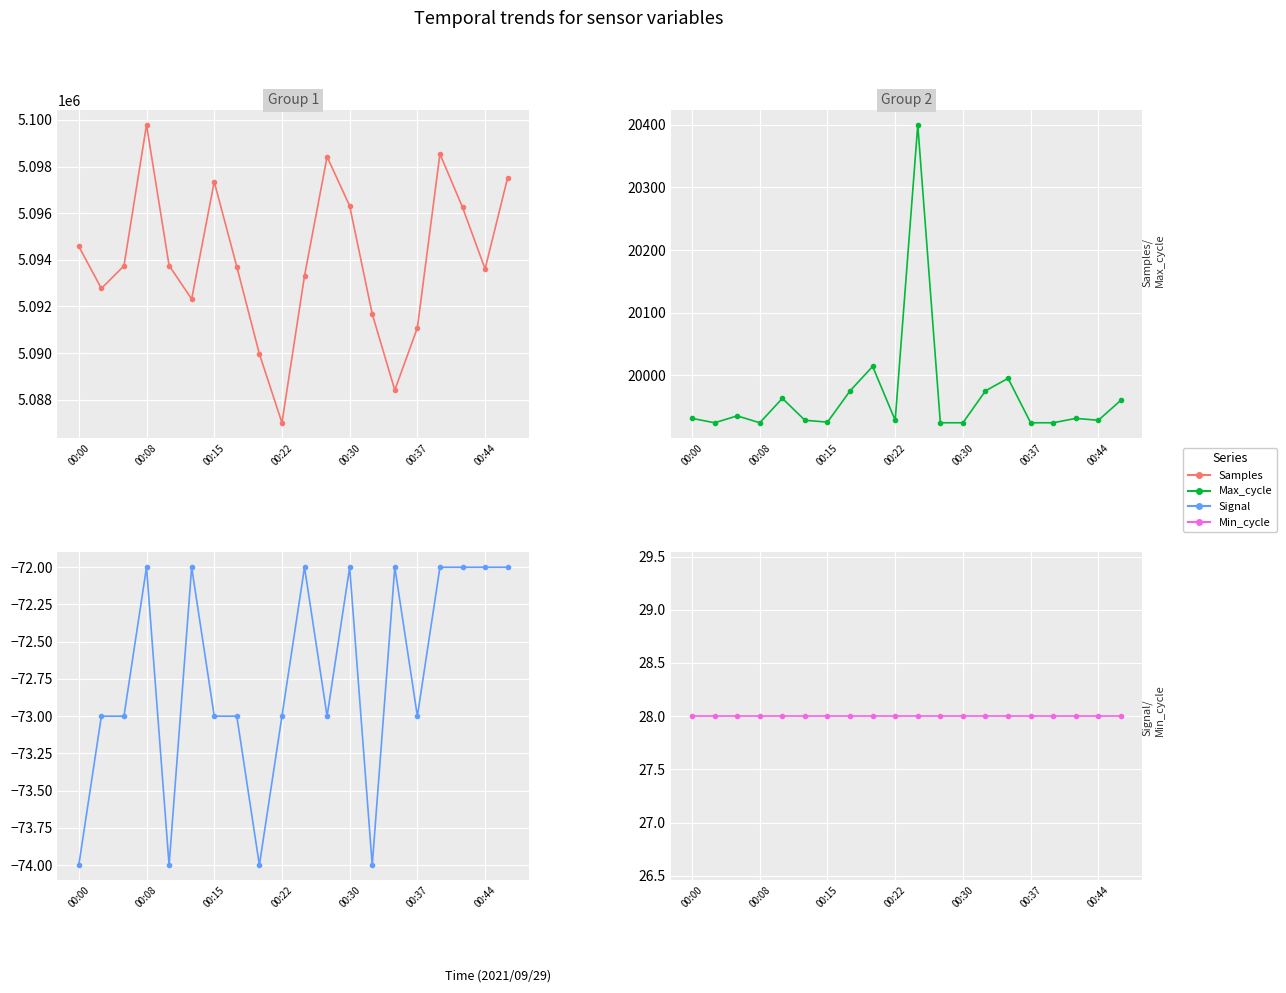

Which series changed the most between 00:15 and 16?

Samples